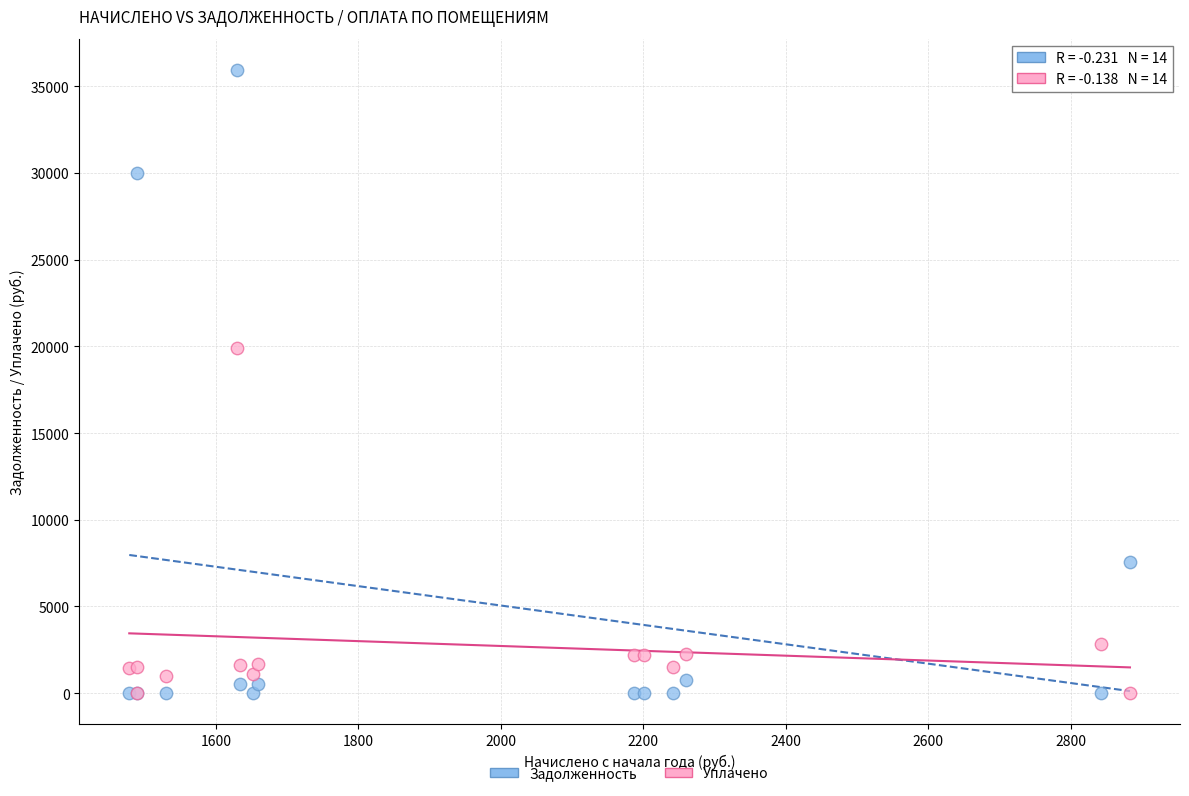

Which series contains the highest Y value?

Задолженность